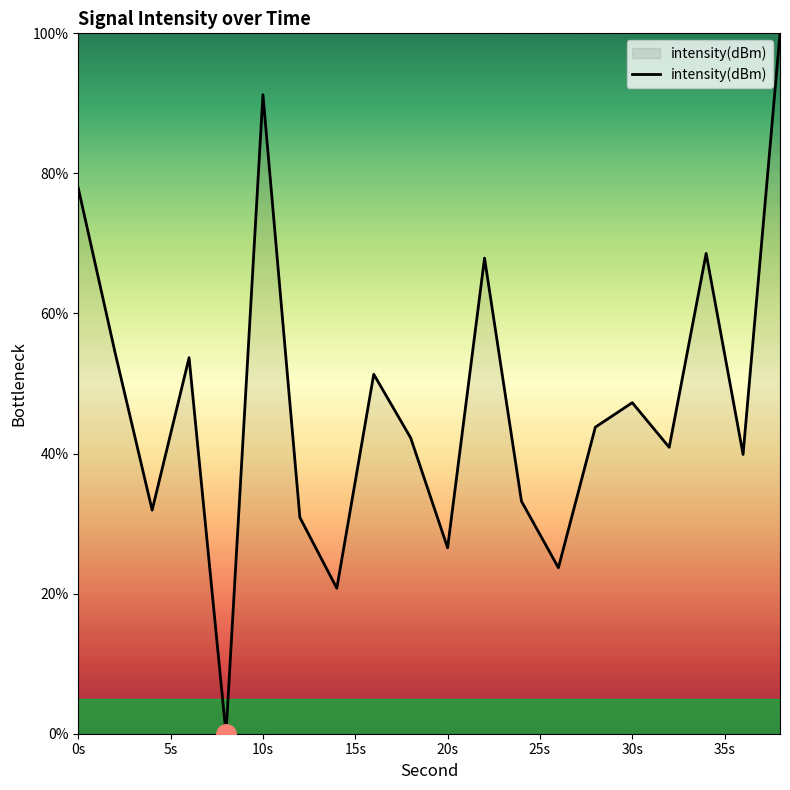

What is the greatest value displayed?

100.0